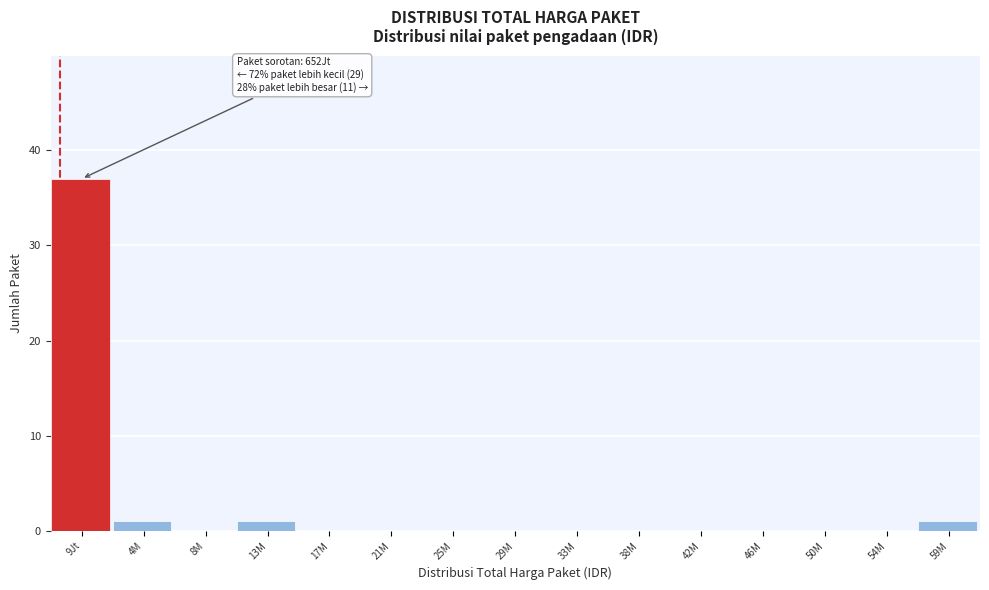

Reading left to right, extract all data points from this chart.

9Jt=37	4M=1	8M=0	13M=1	17M=0	21M=0	25M=0	29M=0	33M=0	38M=0	42M=0	46M=0	50M=0	54M=0	59M=1